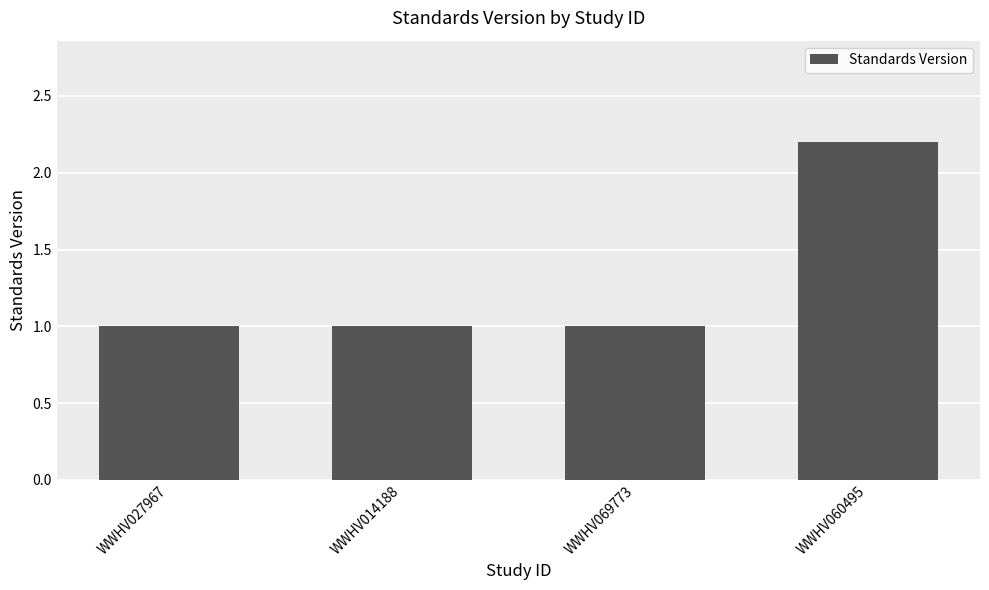

Reading left to right, extract all data points from this chart.

1.0	1.0	1.0	2.2